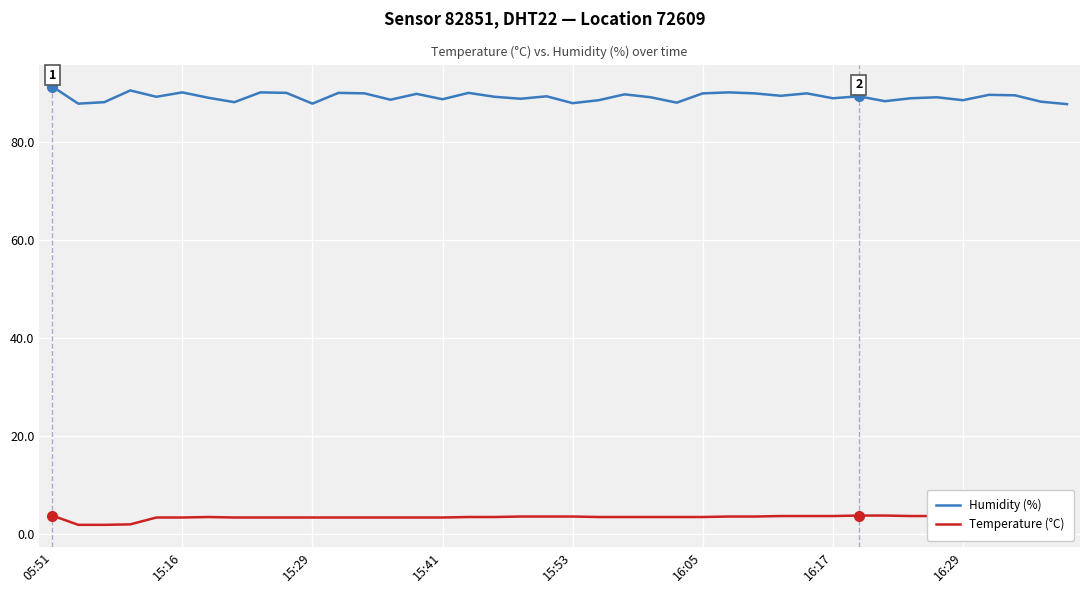

What are all the series names shown in the legend?

Humidity (%), Temperature (°C)